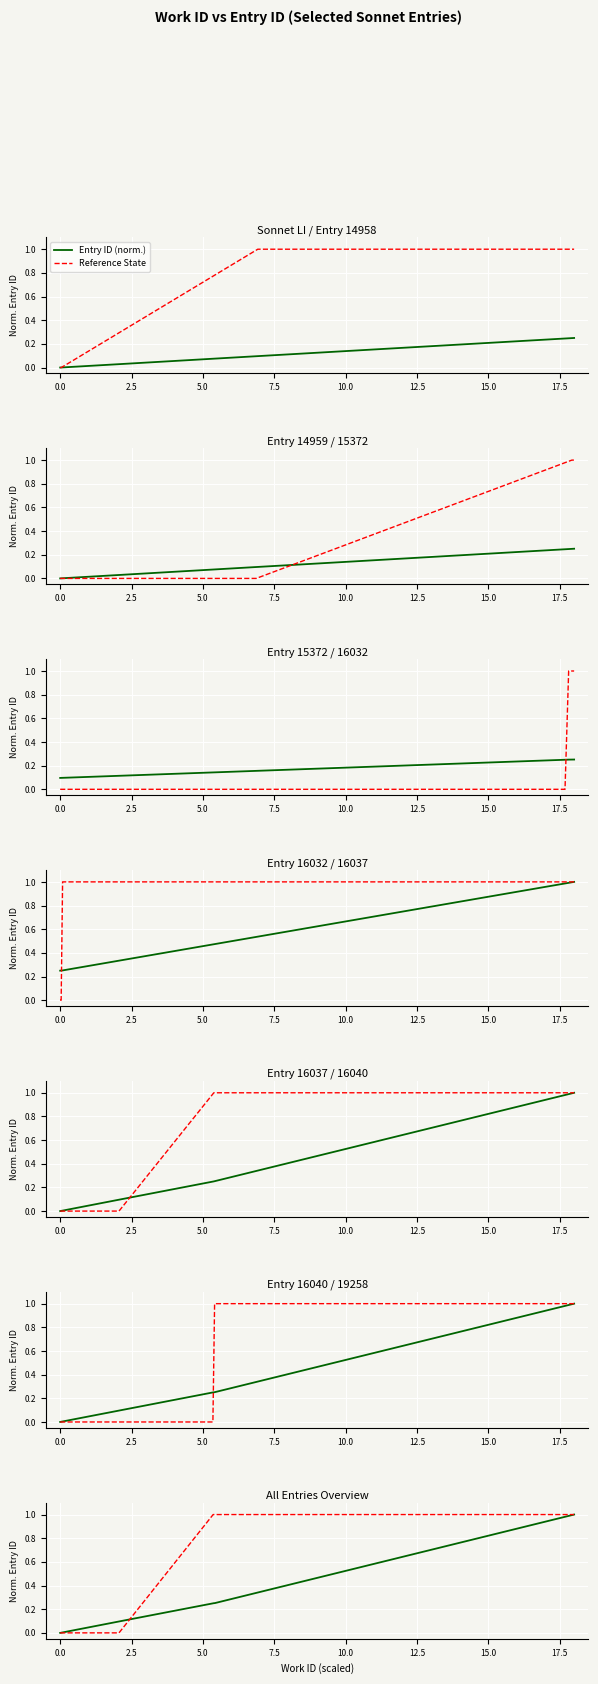

Count the Reference State values in the range 0 to 1.

7